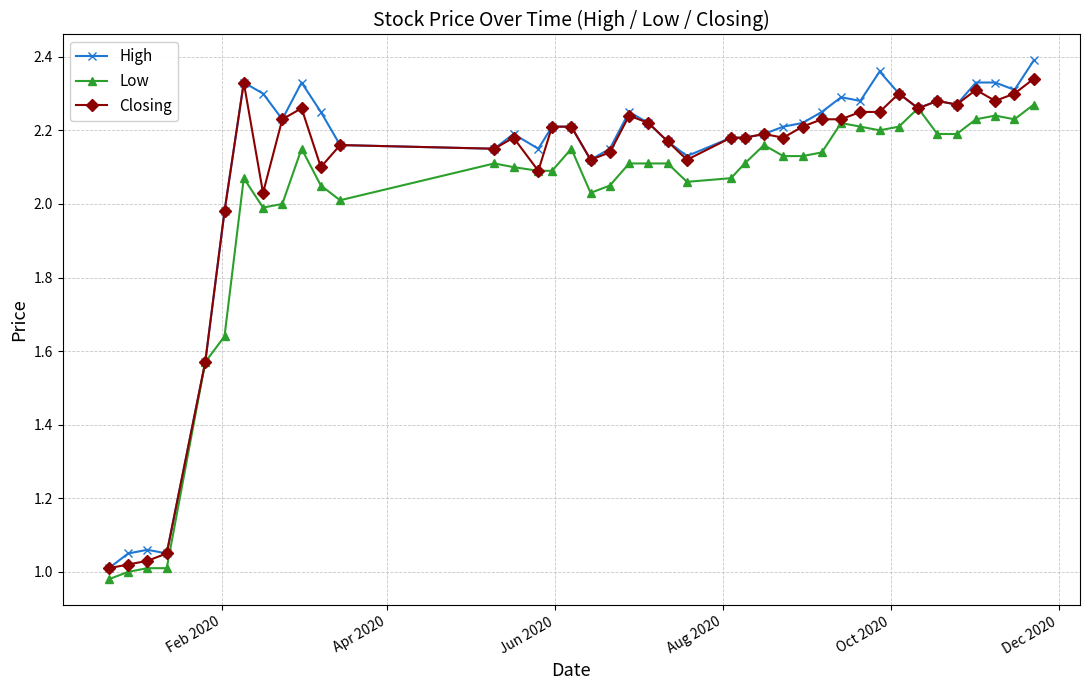

How many data points does each series have?

40